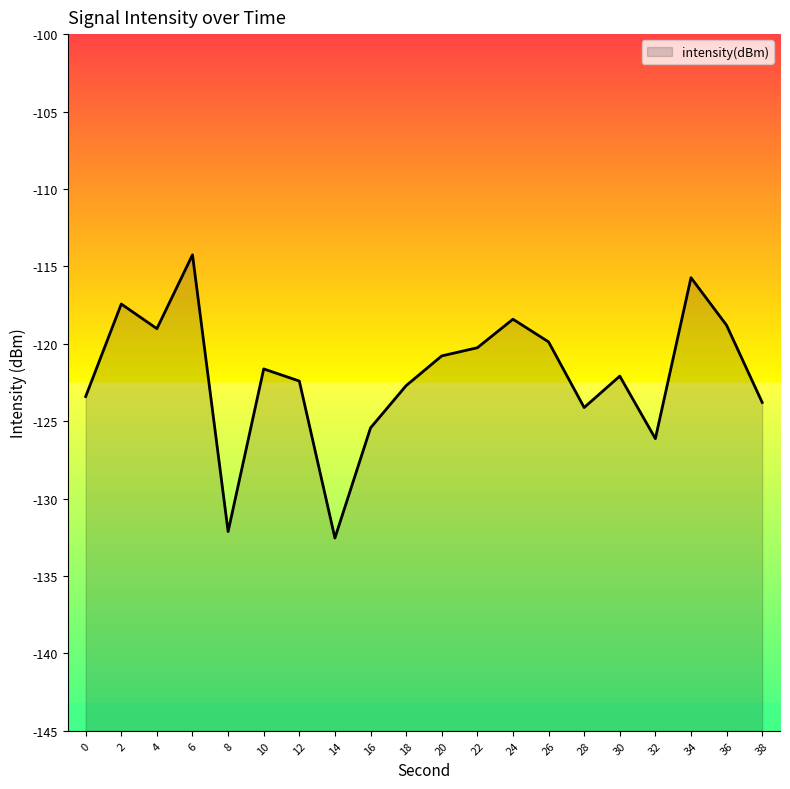

What is the value of the 16th point from the left?

-122.1